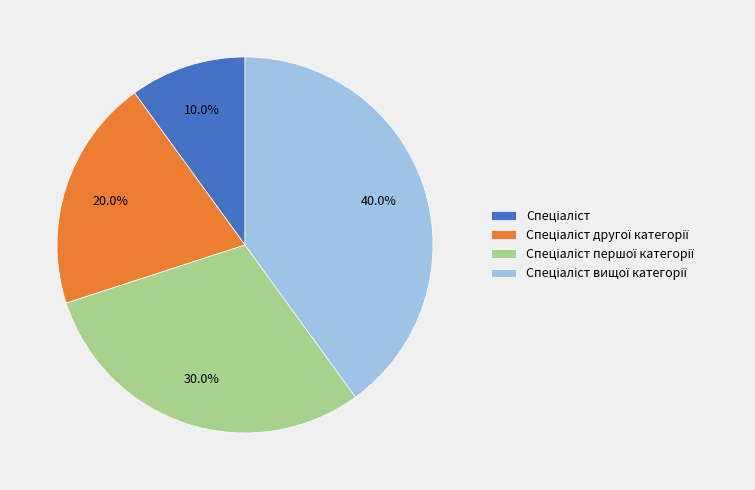

Is there any slice that represents more than half of the pie?

No